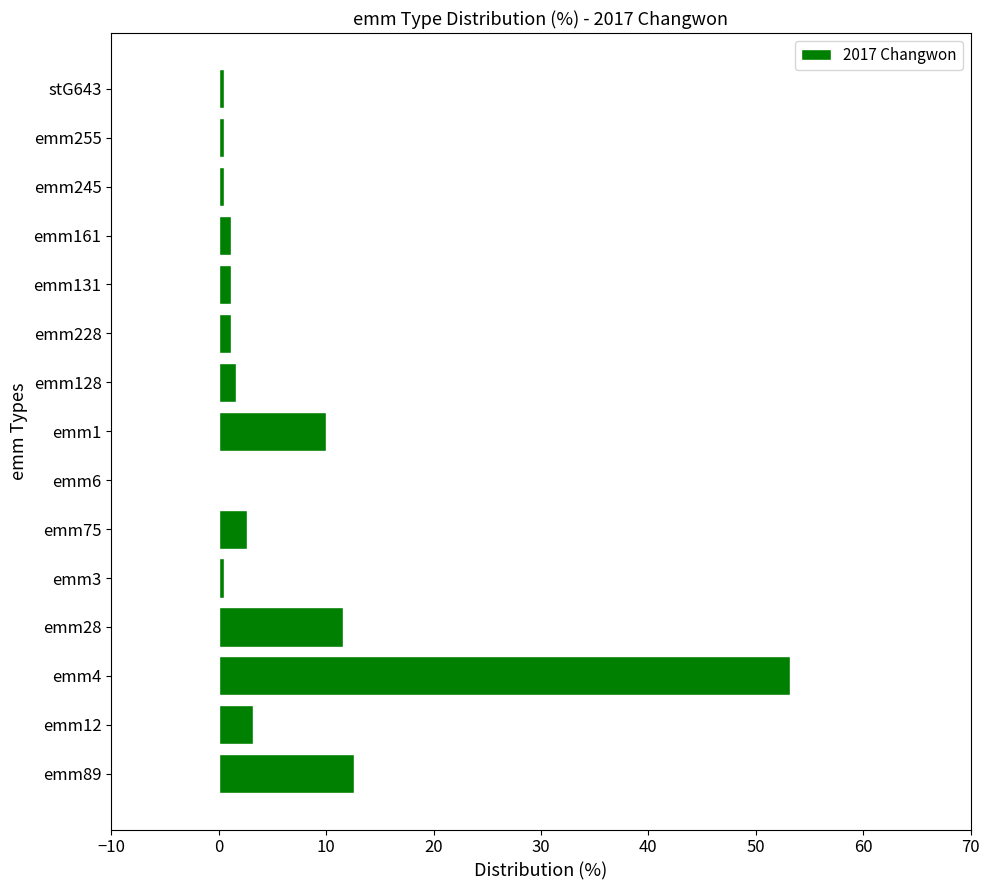

At which category does the chart reach its peak across all series?

emm4